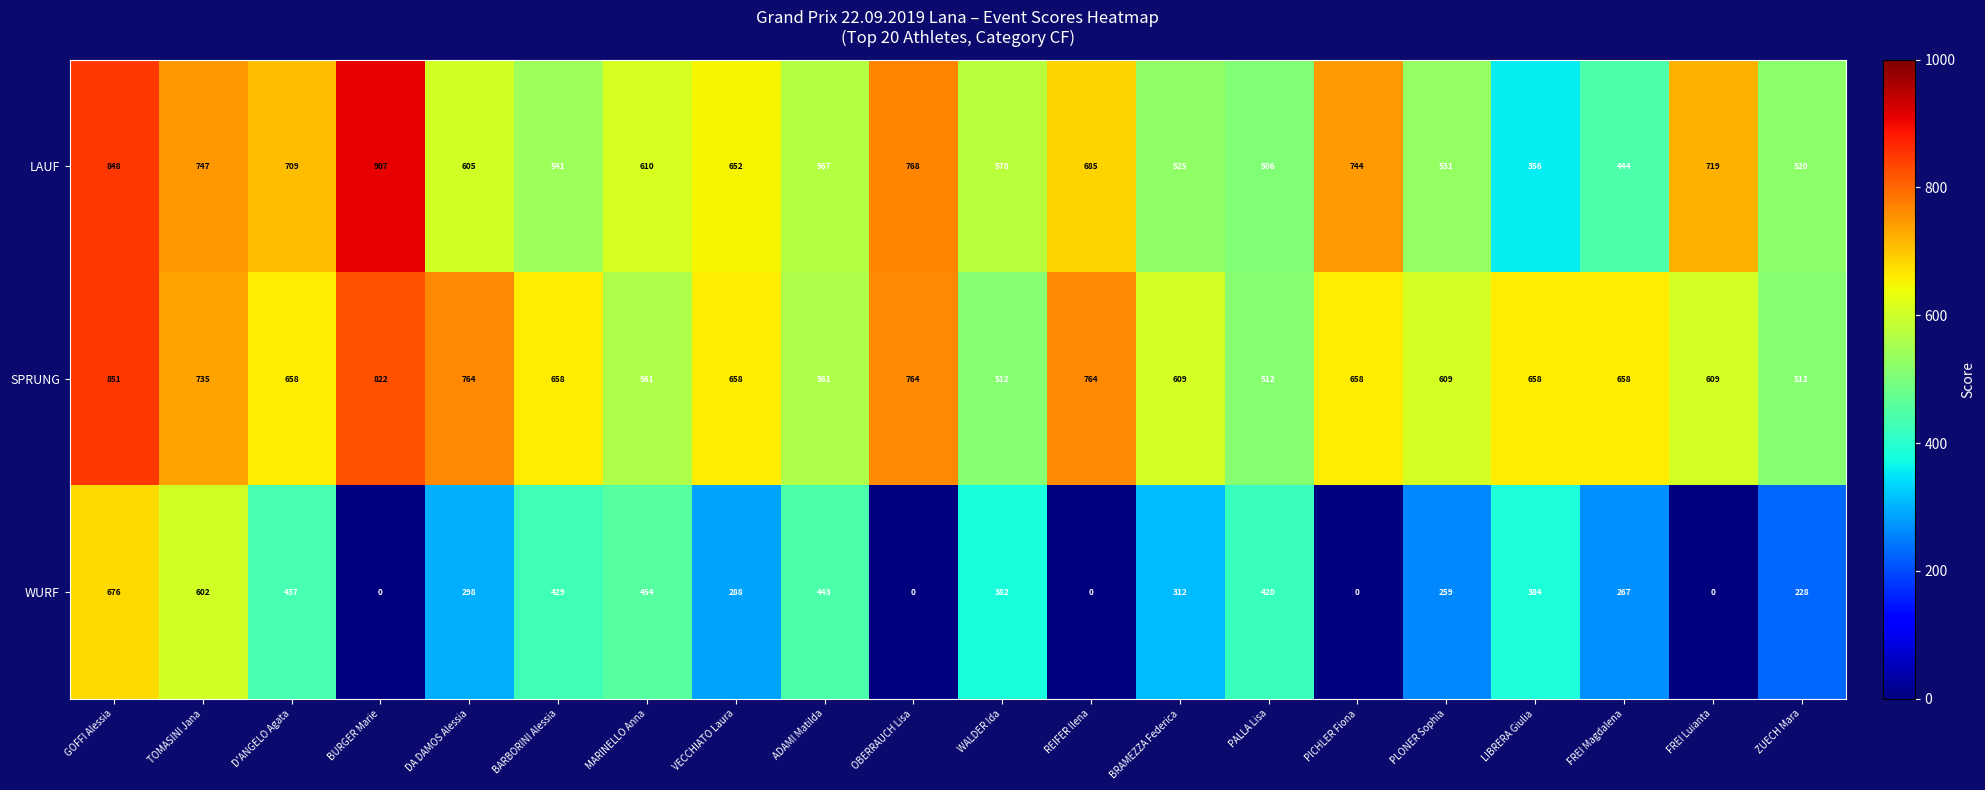

Which series has the largest total across all categories?

SPRUNG